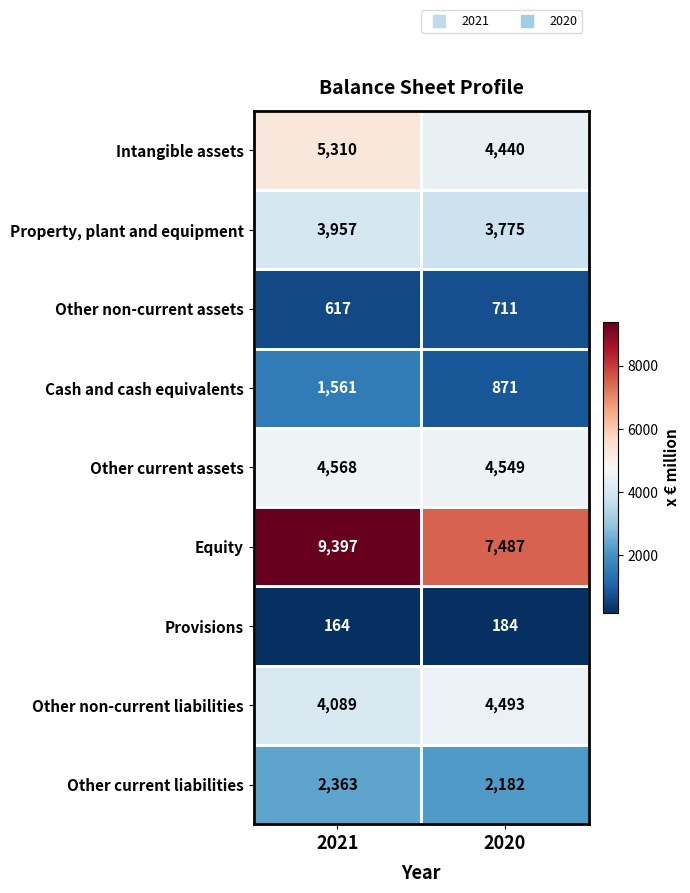

What is the approximate value of Provisions at 2020, to the nearest 5?

185